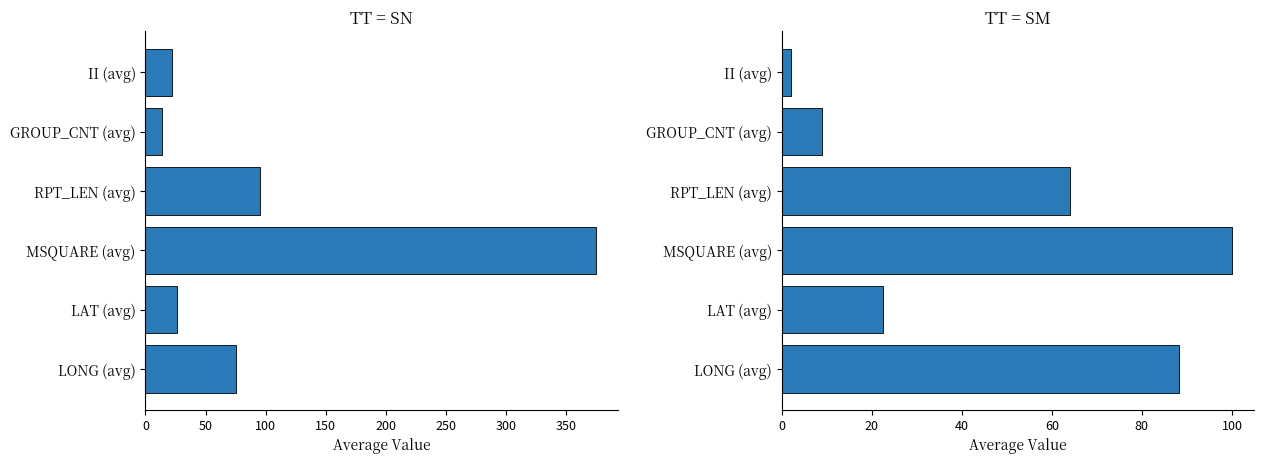

How many bars are there in total?

12